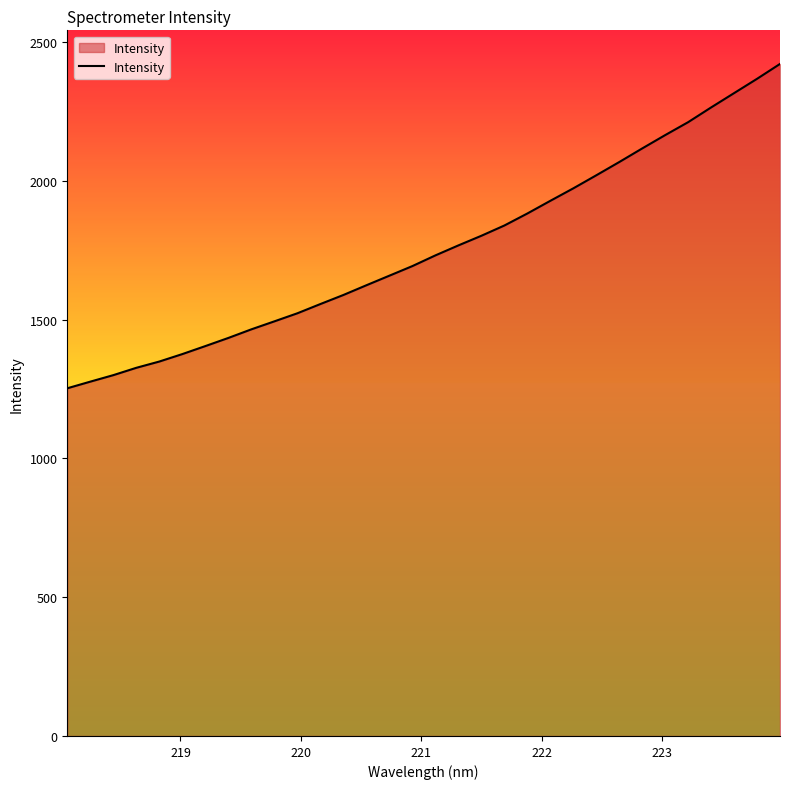

Reading left to right, transcribe all the data shown in this chart.

1252.9	1276.8	1300.2	1326.6	1349.3	1376.1	1404.9	1434.3	1465.3	1494.0	1523.1	1556.4	1589.1	1624.1	1658.6	1693.2	1731.7	1767.7	1802.4	1839.3	1882.6	1928.3	1973.2	2020.3	2068.0	2117.1	2165.2	2211.8	2264.8	2316.4	2368.0	2421.6